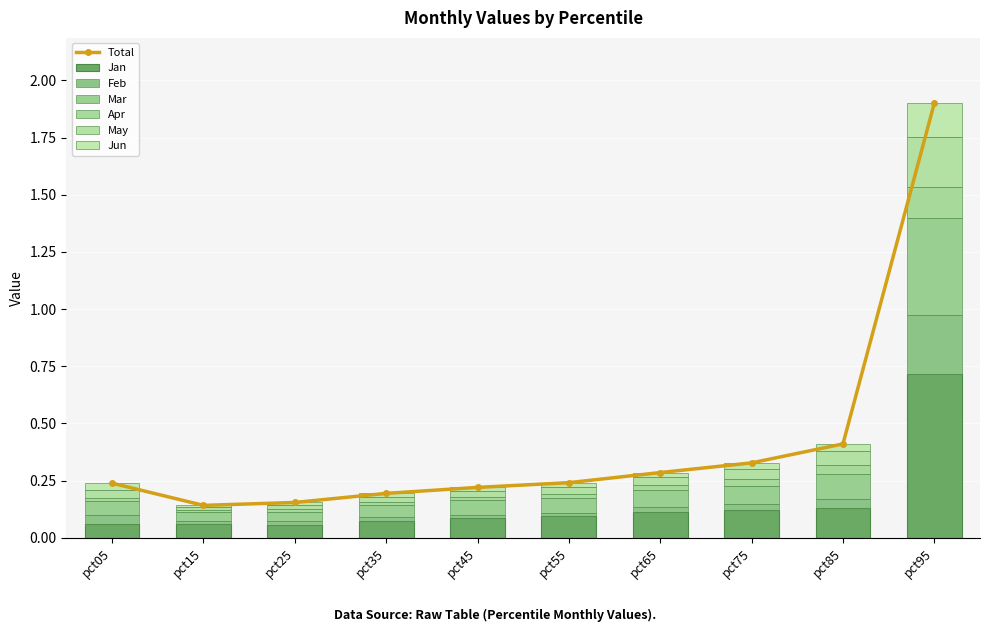

Read the Jan value at pct65.

0.1